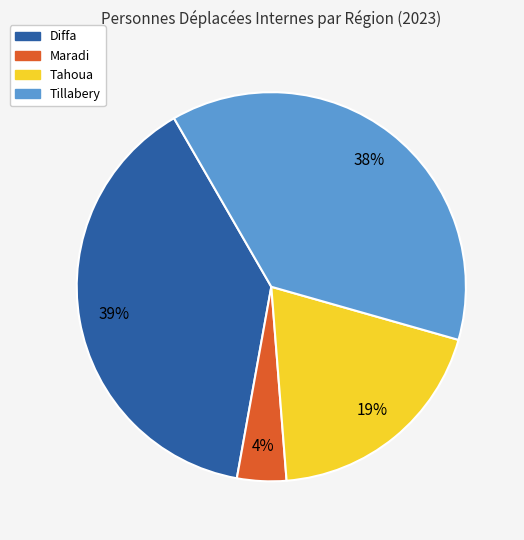

To the nearest percent, what is the difference between the largest and smallest slice percentages?

35%